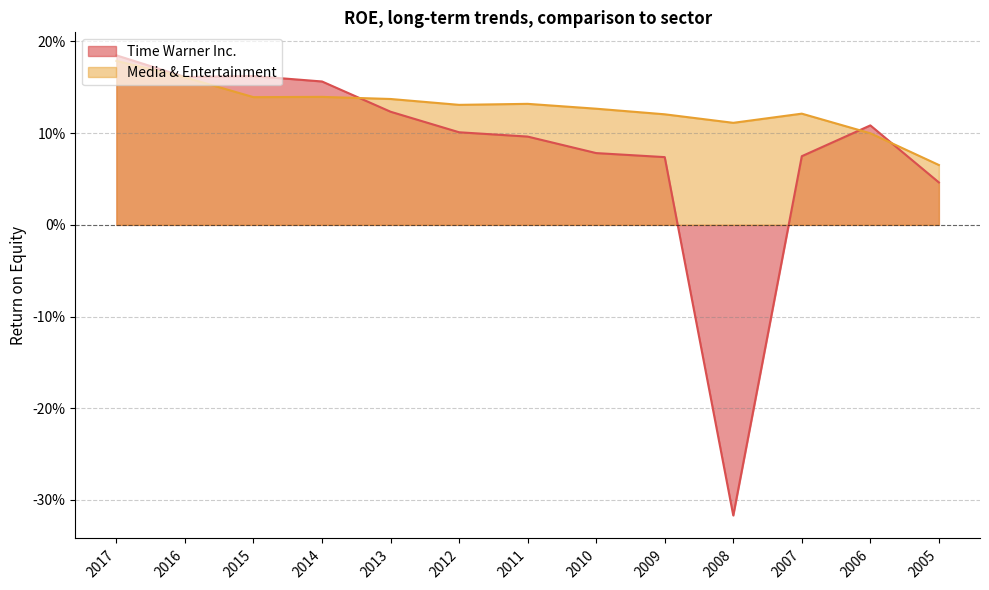

What is the value of the Time Warner Inc. point at the 10th from the left?

-0.3